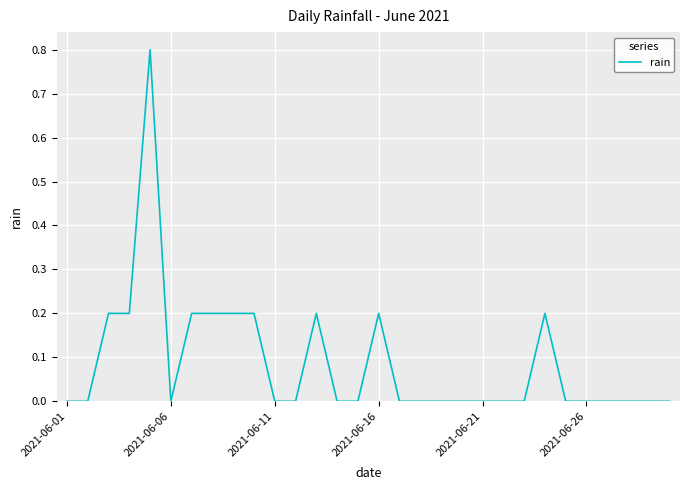

What is the difference between the maximum and minimum values?

0.8